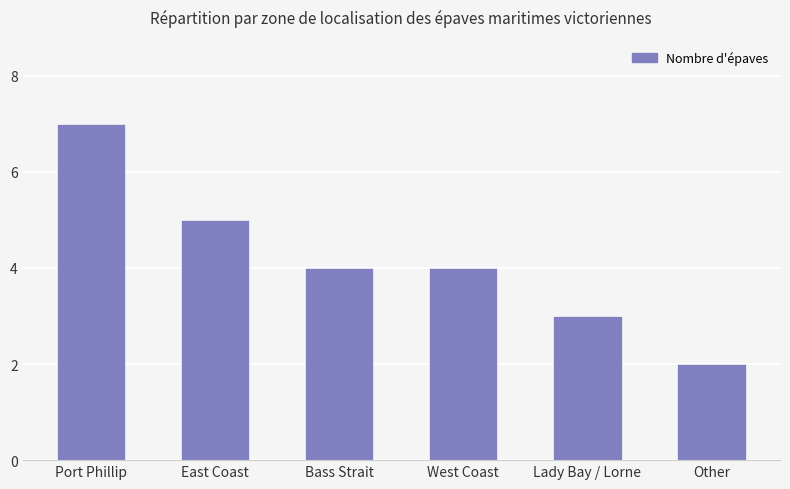

Which label corresponds to the smallest value in the chart?

Other